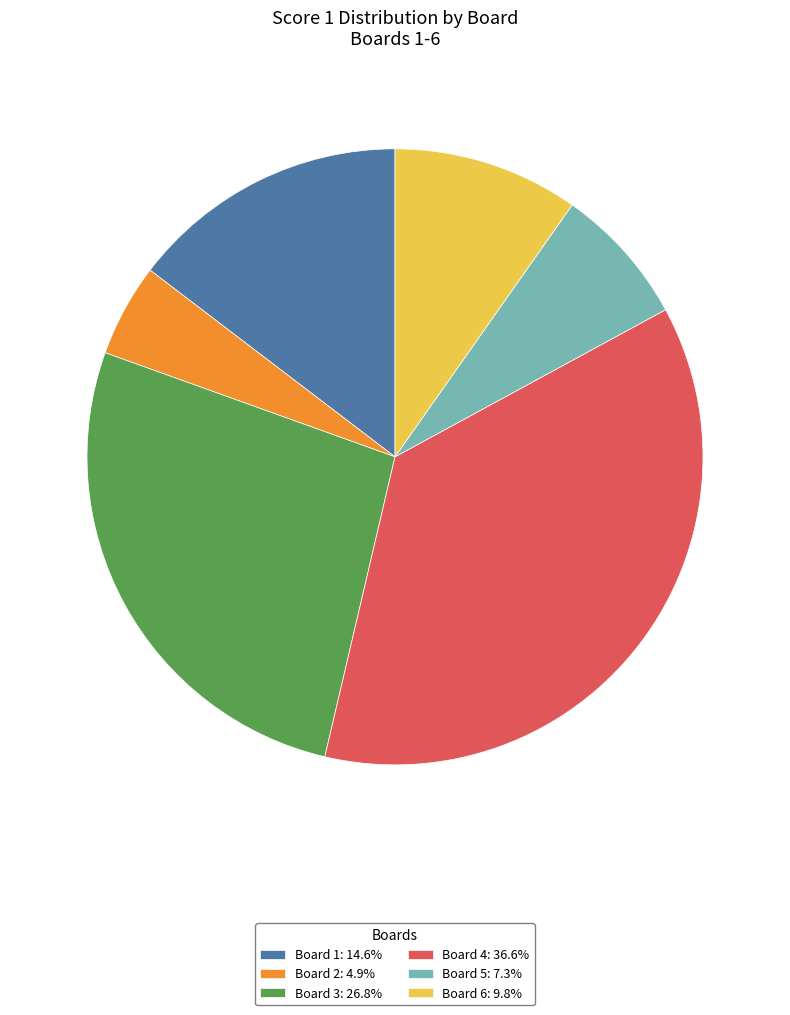

Approximately how many times larger is the value at Board 3: 26.8% compared to Board 4: 36.6%?

0.7